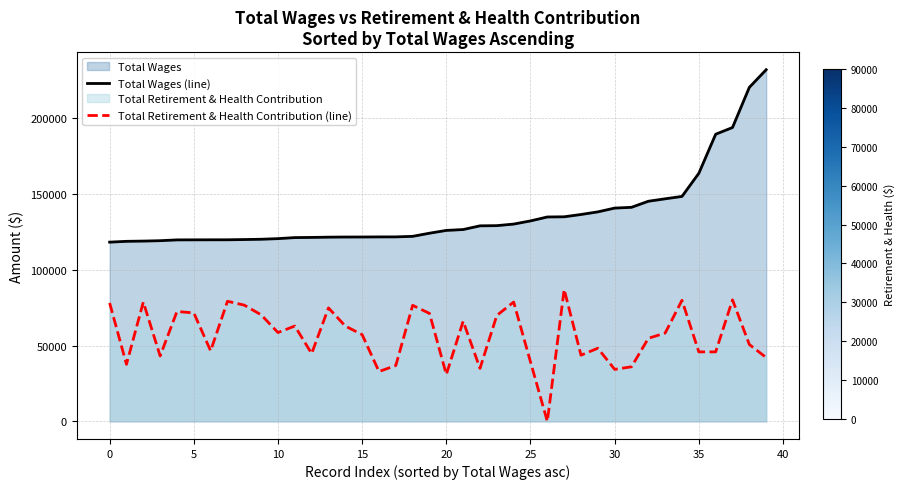

At which category is the sum across all series the highest?

39